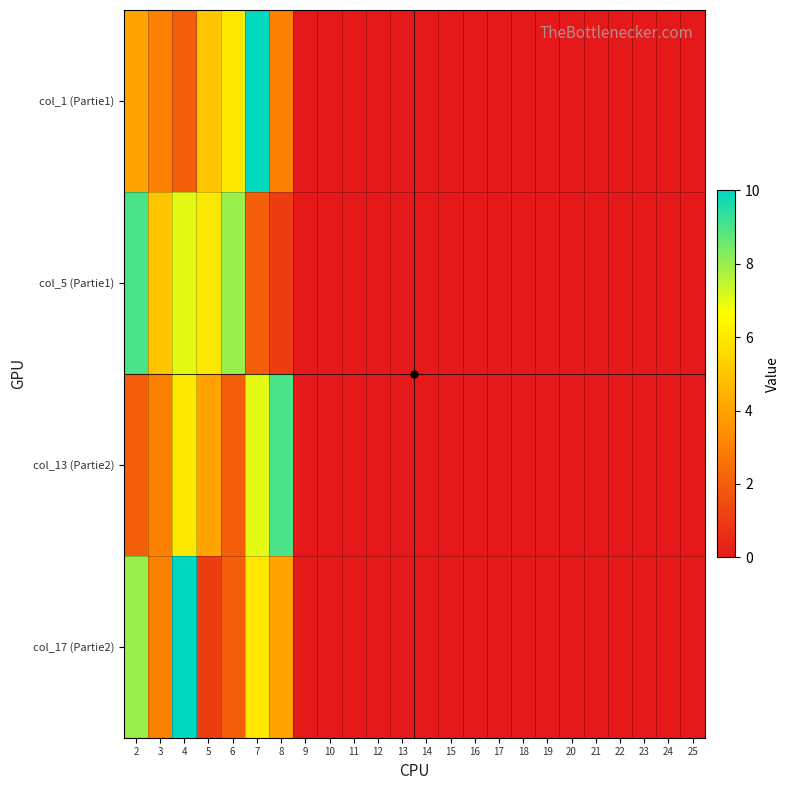

Which has a higher value, 8 or 10?

8